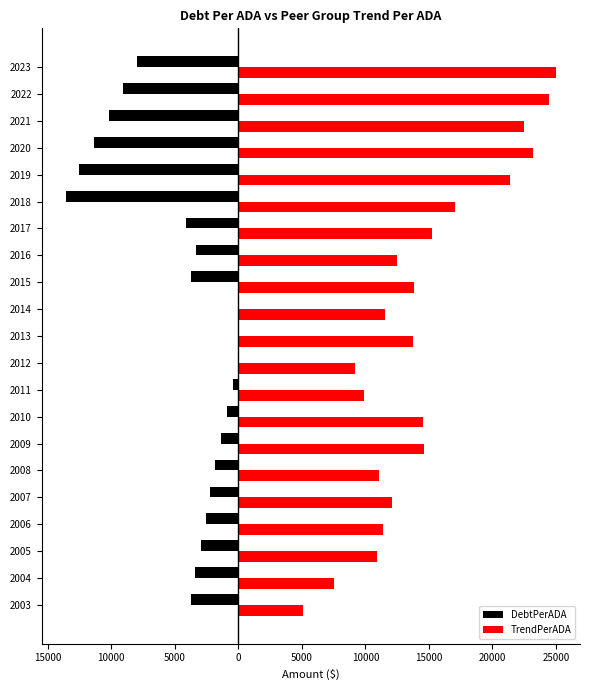

What are all the series names shown in the legend?

DebtPerADA, TrendPerADA